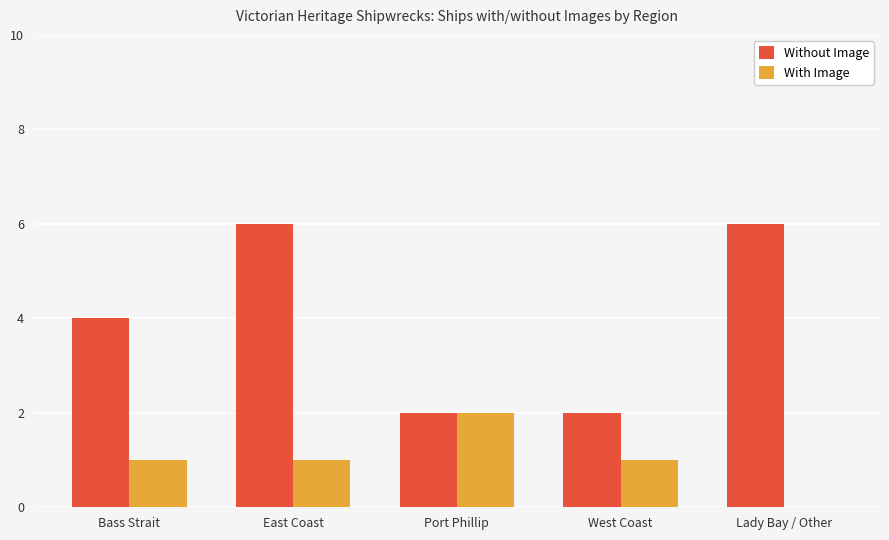

What is the difference between the Without Image values at Bass Strait and Lady Bay / Other?

2